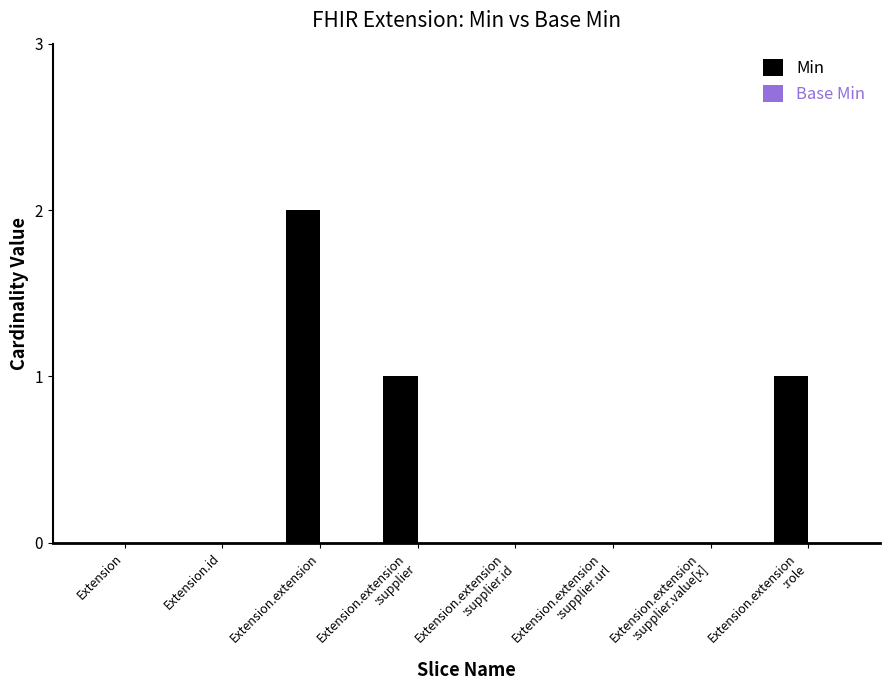

The chart shows a value of 3 at Extension.extension. True or false?

False